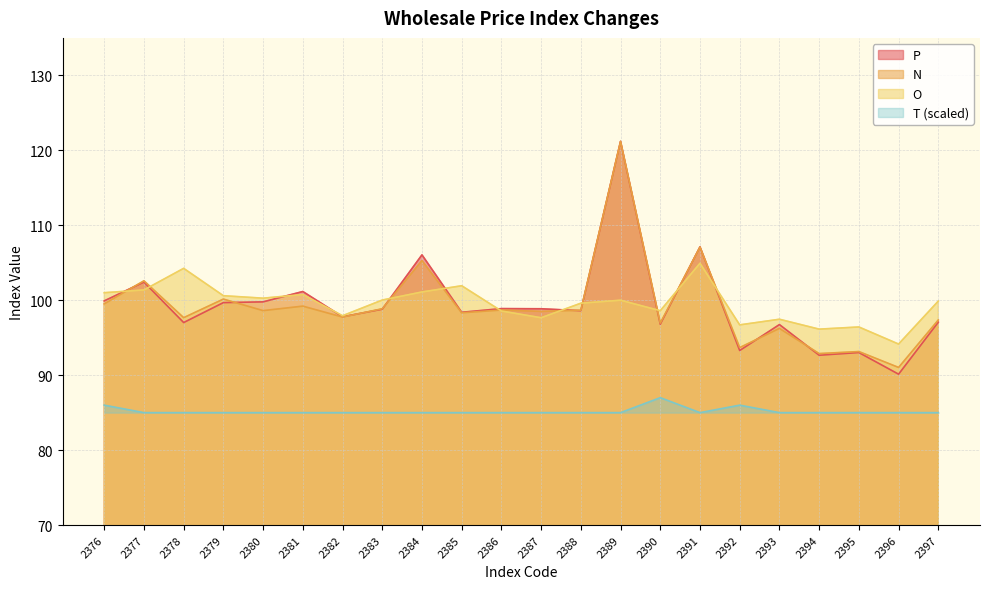

Reading left to right, extract all data points from this chart.

P: 2376=99.9	2377=102.4	2378=97.0	2379=99.7	2380=99.8	2381=101.2	2382=97.8	2383=98.8	2384=106.0	2385=98.4	2386=98.9	2387=98.9	2388=98.6	2389=121.2	2390=96.8	2391=107.1	2392=93.3	2393=96.8	2394=92.7	2395=93.0	2396=90.1	2397=97.1
N: 2376=99.5	2377=102.6	2378=97.7	2379=100.2	2380=98.6	2381=99.2	2382=97.8	2383=98.9	2384=105.3	2385=98.3	2386=98.7	2387=98.5	2388=98.7	2389=121.2	2390=97.0	2391=107.1	2392=93.7	2393=96.2	2394=92.9	2395=93.2	2396=91.0	2397=97.4
O: 2376=101.0	2377=101.4	2378=104.2	2379=100.6	2380=100.3	2381=100.8	2382=97.9	2383=100.0	2384=101.1	2385=101.9	2386=98.6	2387=97.7	2388=99.6	2389=100.0	2390=98.6	2391=104.9	2392=96.7	2393=97.5	2394=96.1	2395=96.4	2396=94.2	2397=99.9
T: 2376=86.0	2377=85.0	2378=85.0	2379=85.0	2380=85.0	2381=85.0	2382=85.0	2383=85.0	2384=85.0	2385=85.0	2386=85.0	2387=85.0	2388=85.0	2389=85.0	2390=87.0	2391=85.0	2392=86.0	2393=85.0	2394=85.0	2395=85.0	2396=85.0	2397=85.0